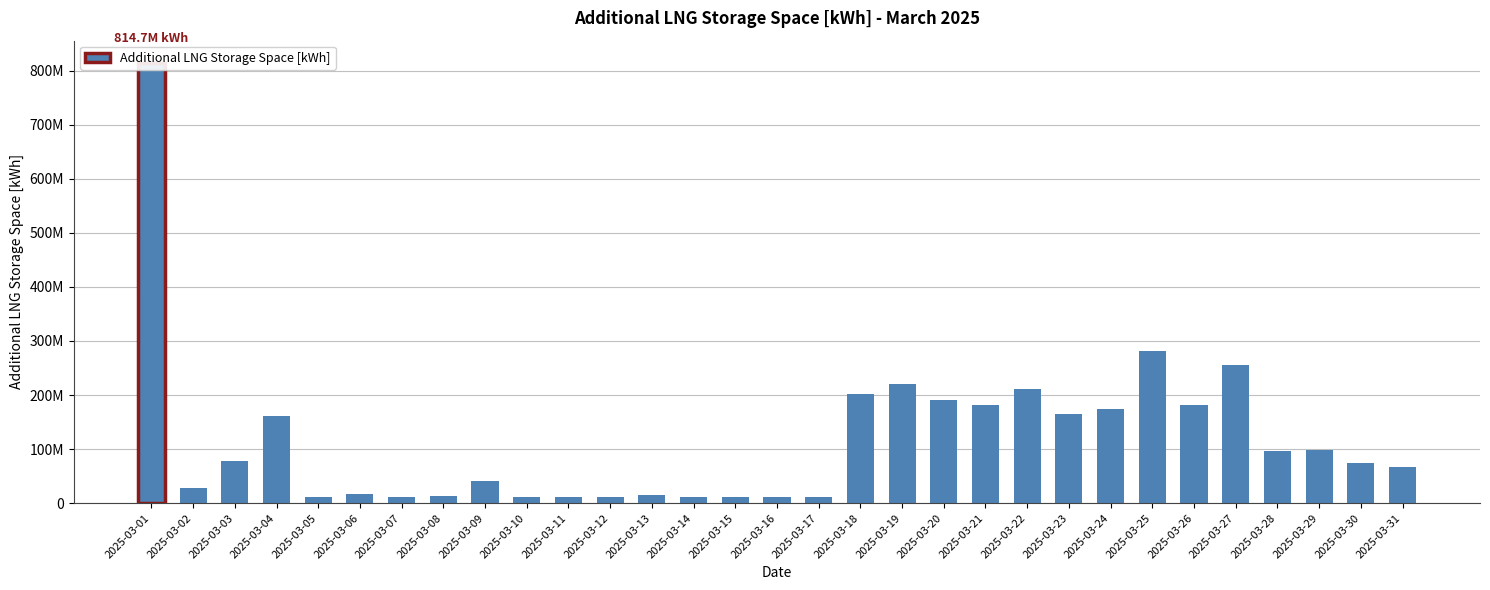

Rank the categories by value from lowest to highest.

2025-03-16, 2025-03-17, 2025-03-11, 2025-03-12, 2025-03-05, 2025-03-14, 2025-03-15, 2025-03-10, 2025-03-07, 2025-03-08, 2025-03-13, 2025-03-06, 2025-03-02, 2025-03-09, 2025-03-31, 2025-03-30, 2025-03-03, 2025-03-28, 2025-03-29, 2025-03-04, 2025-03-23, 2025-03-24, 2025-03-26, 2025-03-21, 2025-03-20, 2025-03-18, 2025-03-22, 2025-03-19, 2025-03-27, 2025-03-25, 2025-03-01